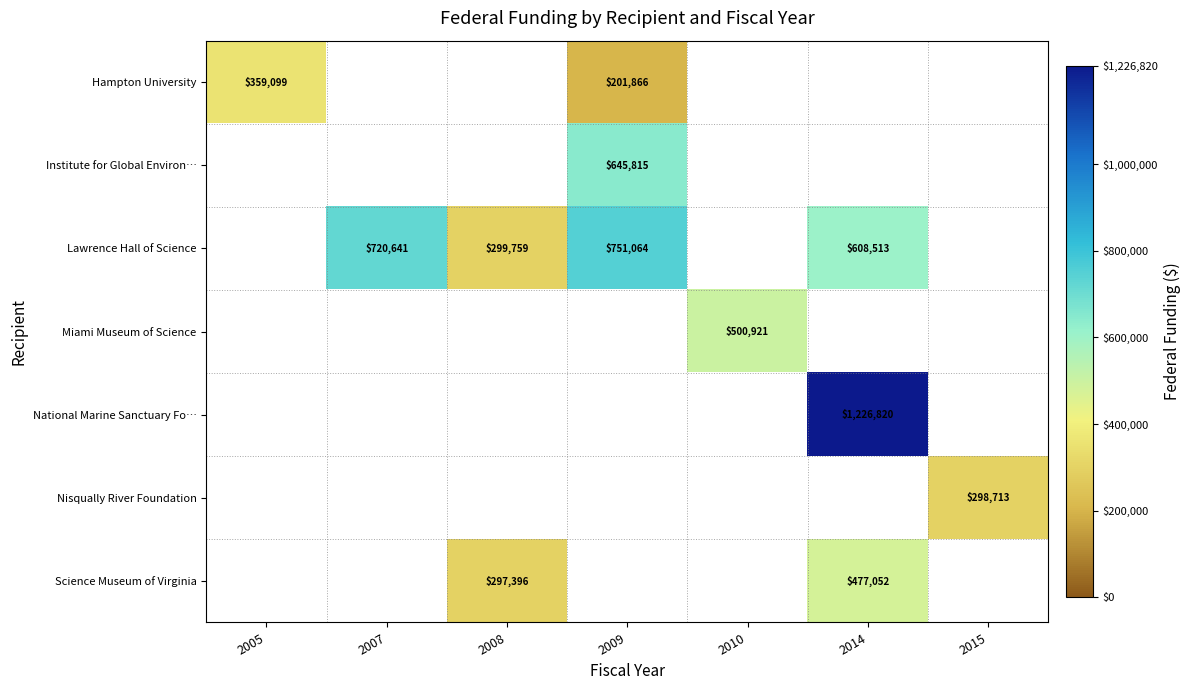

At how many categories does at least one series exceed 725467?

2